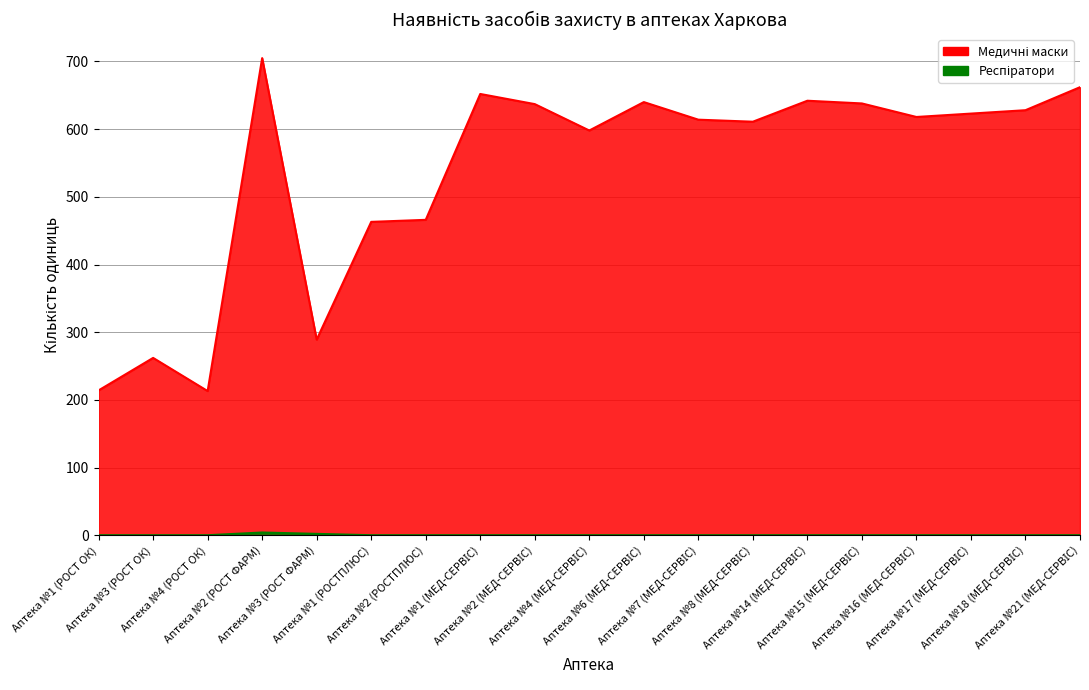

The value of Медичні маски at Аптека №4 (МЕД-СЕРВІС) is 1073. True or false?

False